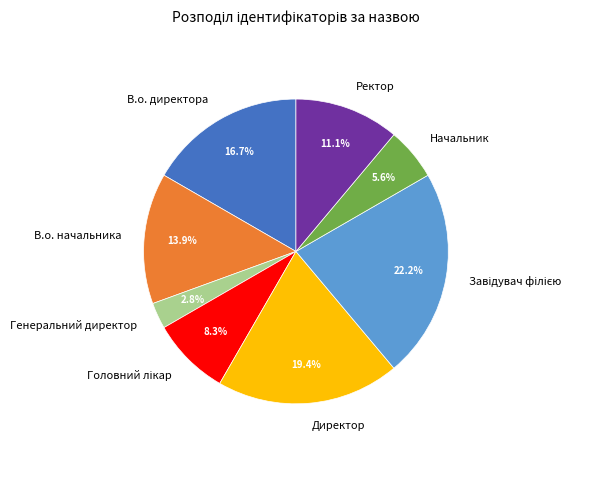

Approximately how many times larger is the value at Начальник compared to Ректор?

0.5